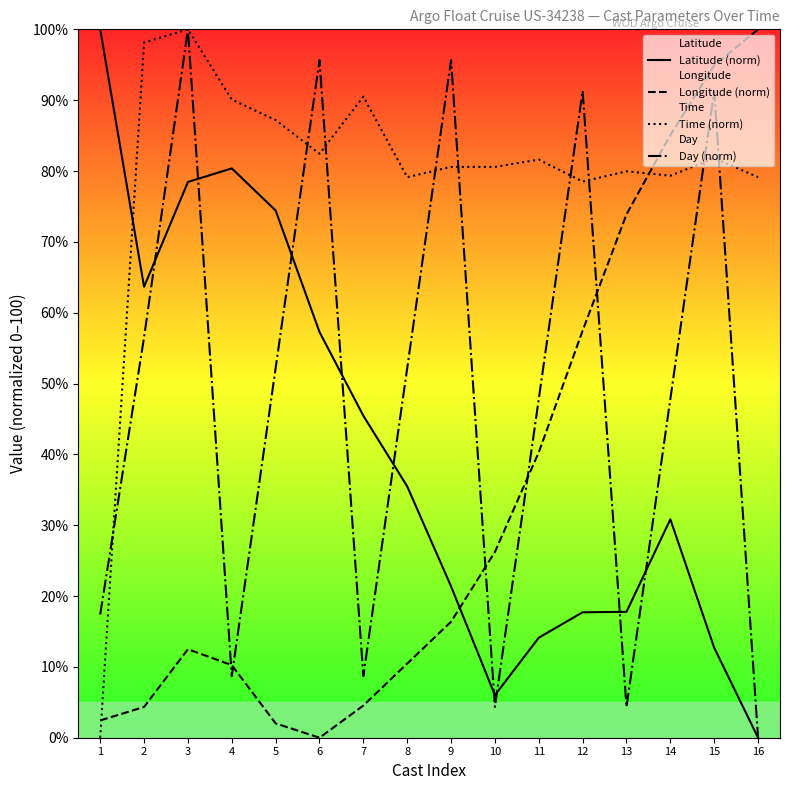

What is the value of the Latitude (norm) point at the 12th from the left?

17.7